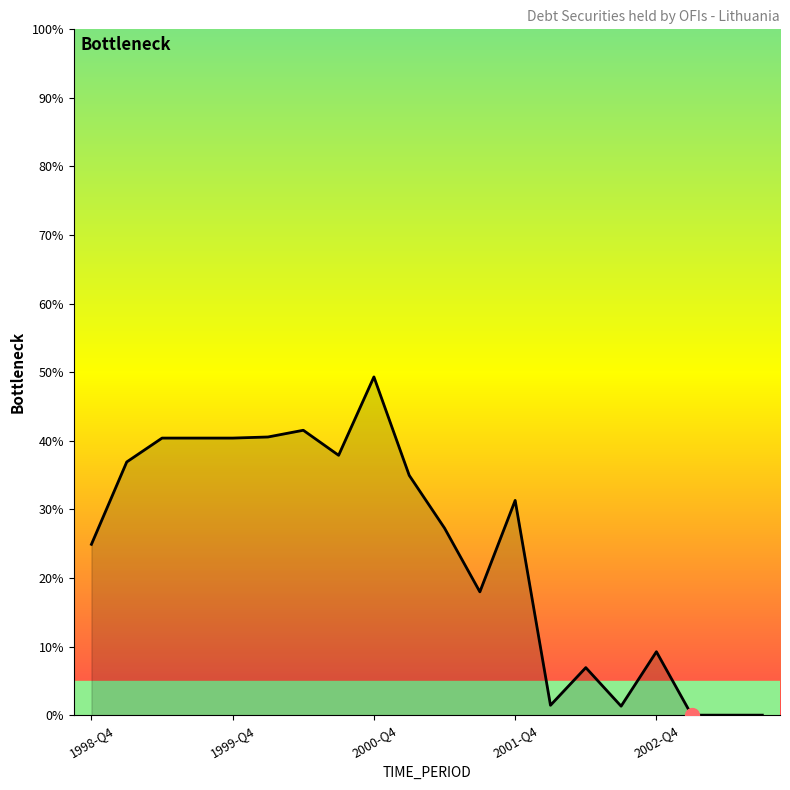

What is the greatest value displayed?

49.3